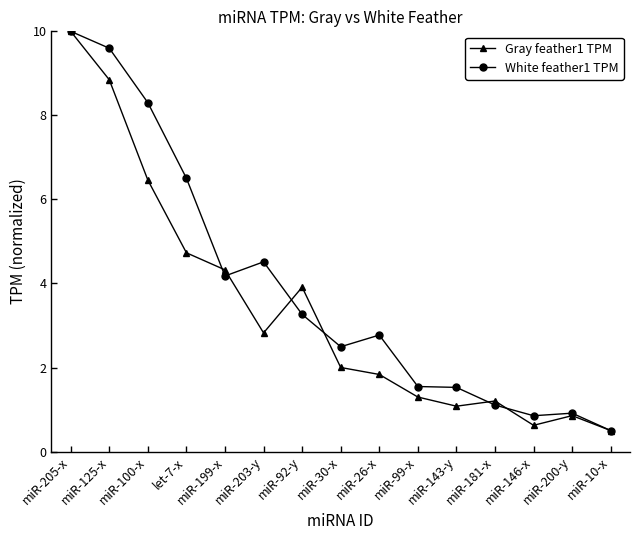

What is the value of the Gray feather1 TPM point at the 8th from the left?

2.0